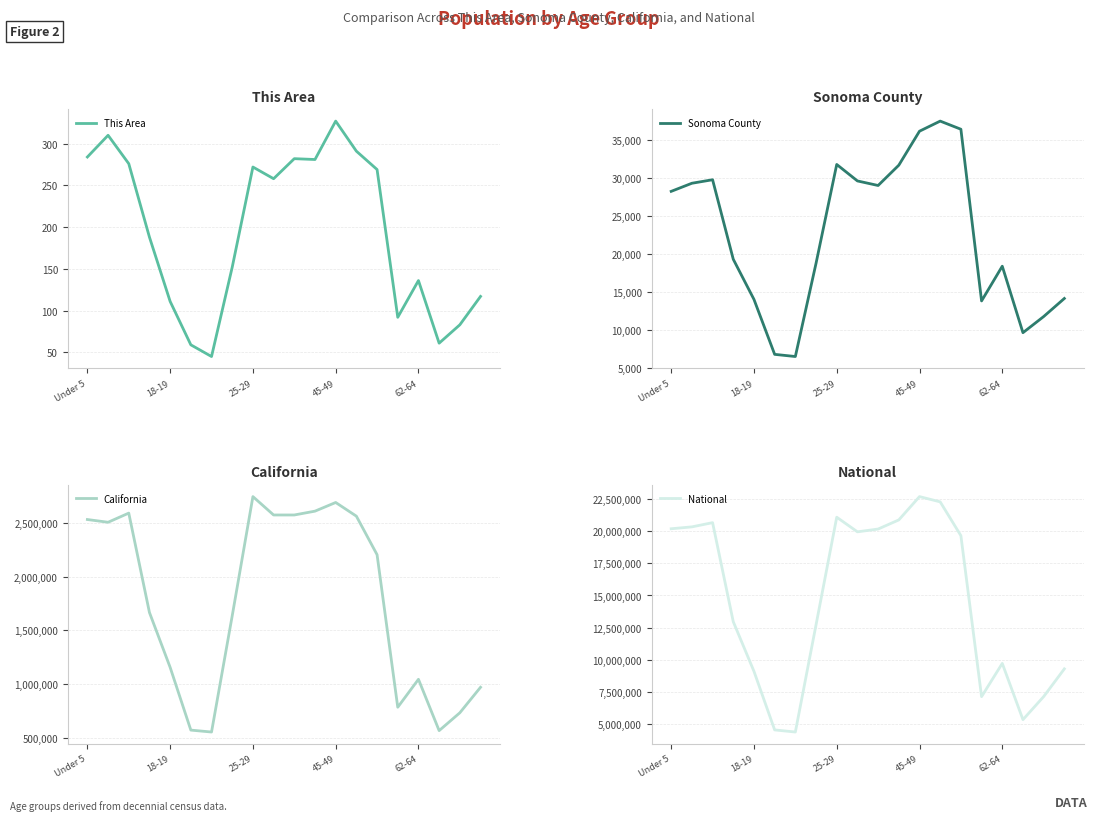

Which category has the highest value in the National series?

45-49